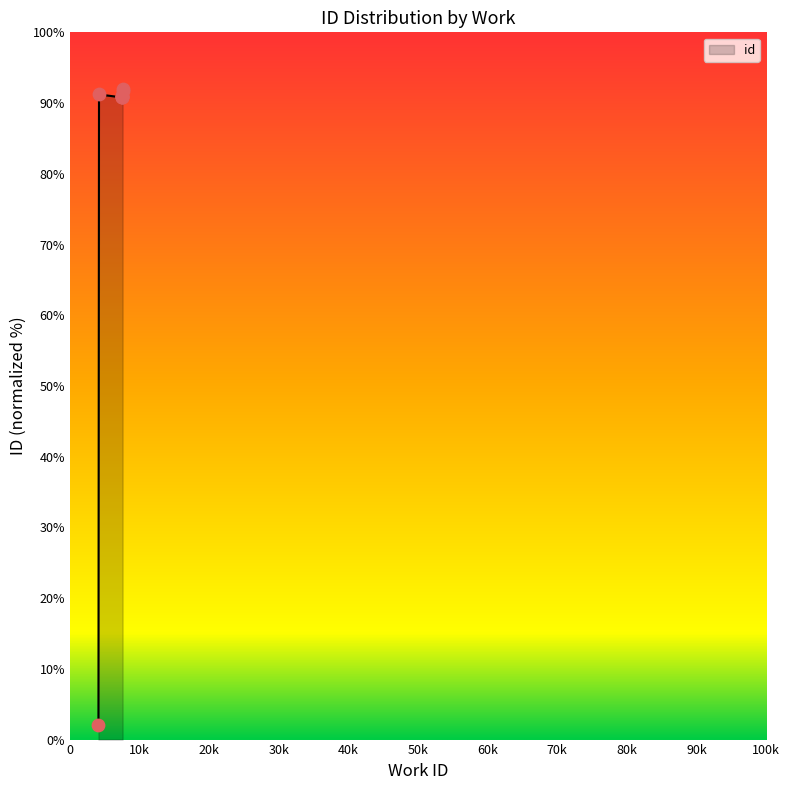

What is the ratio of the value at 7551 to the value at 7550?

1.0